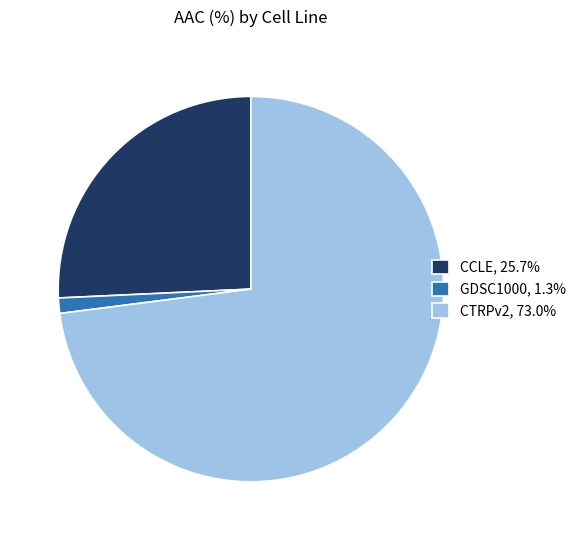

Does CTRPv2, 73.0% account for over 50% of the chart?

Yes